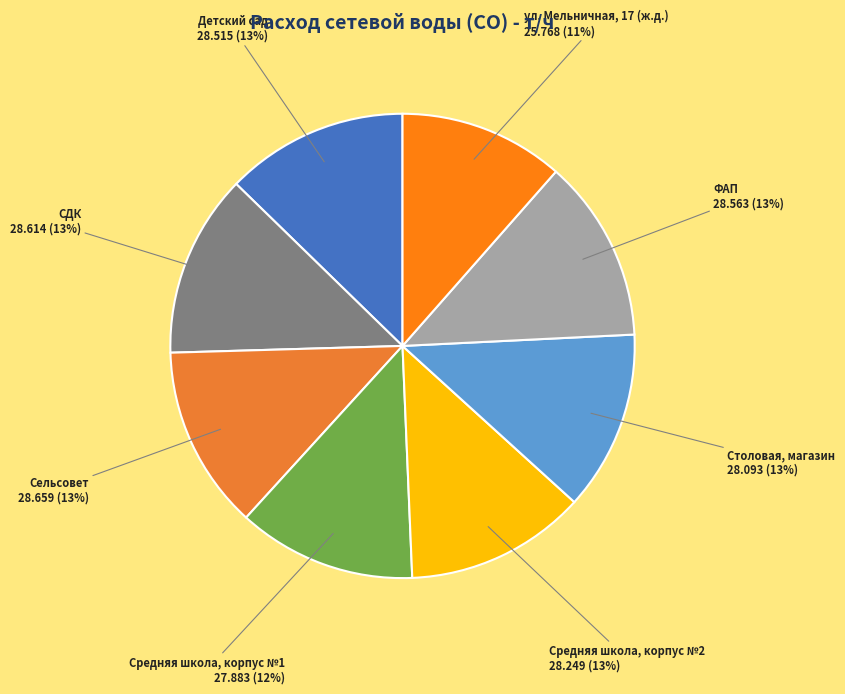

What is the smallest slice in the pie chart?

ул. Мельничная, 17 (ж.д.)